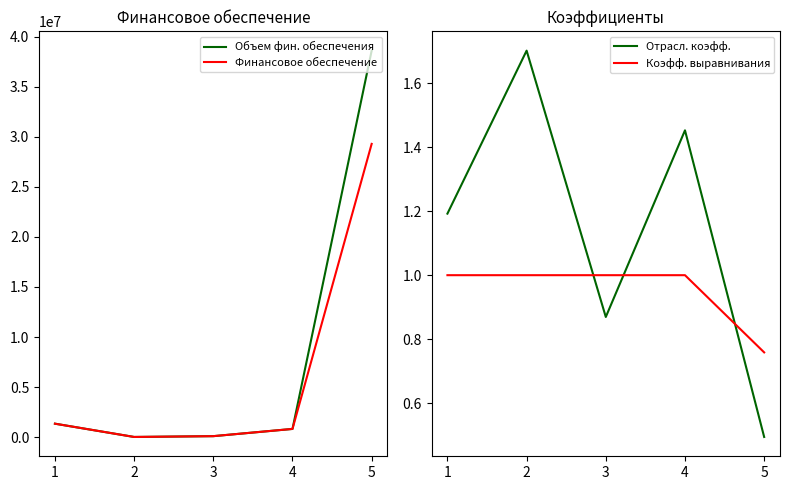

At 5, list the series in order from smallest to largest.

Отрасл. коэфф., Коэфф. выравнивания, Финансовое обеспечение, Объем фин. обеспечения